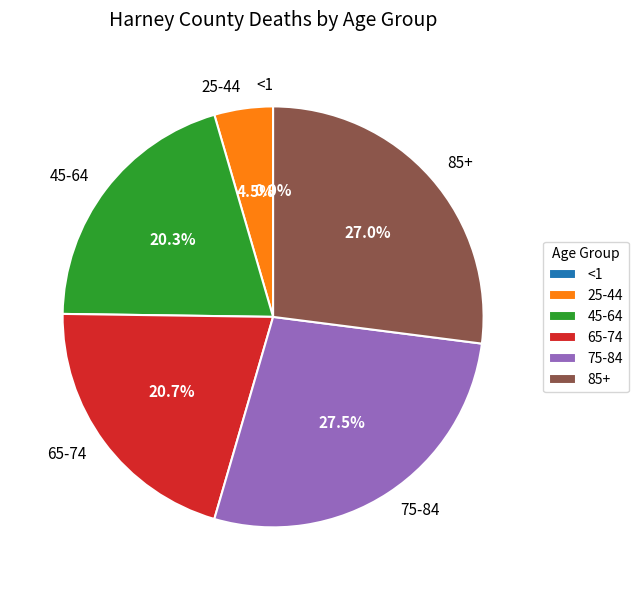

What percentage do 85+ and 45-64 together represent?

47.3%